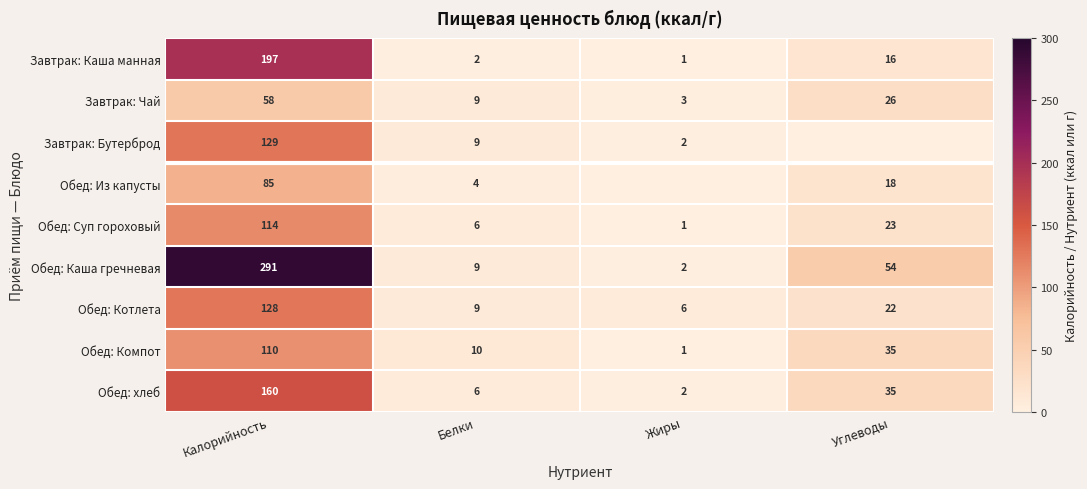

What is the spread (max minus min) of values at Белки?

8